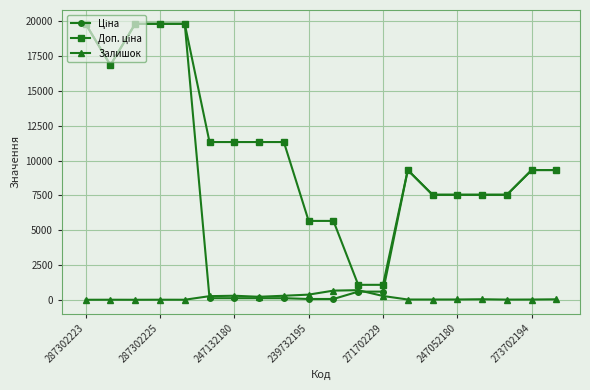

Is this an area chart (filled region under the line)?

No